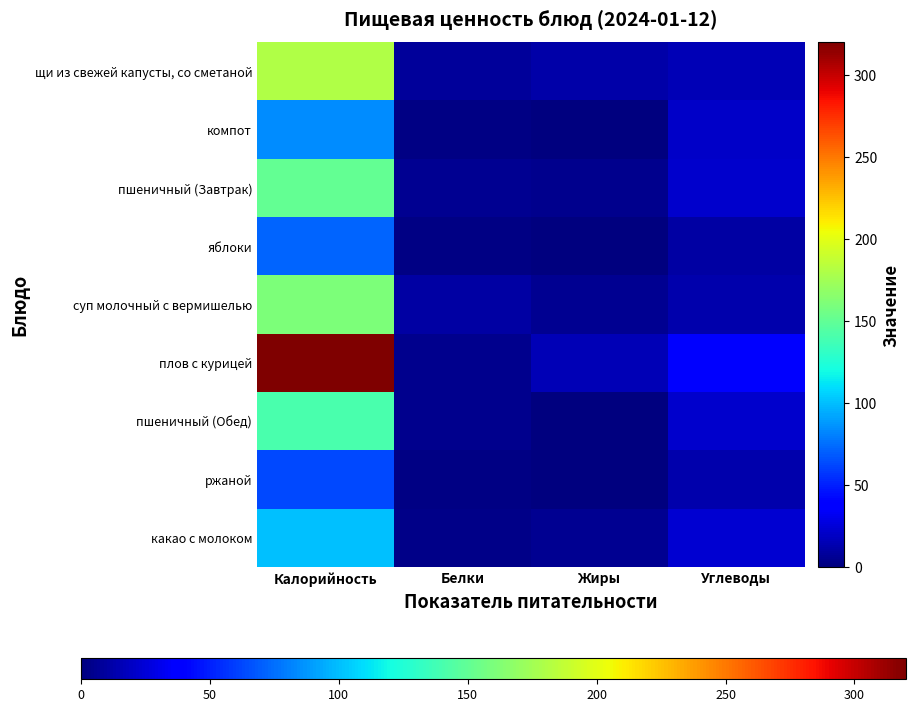

What is the difference between the highest and lowest values at Жиры?

15.0